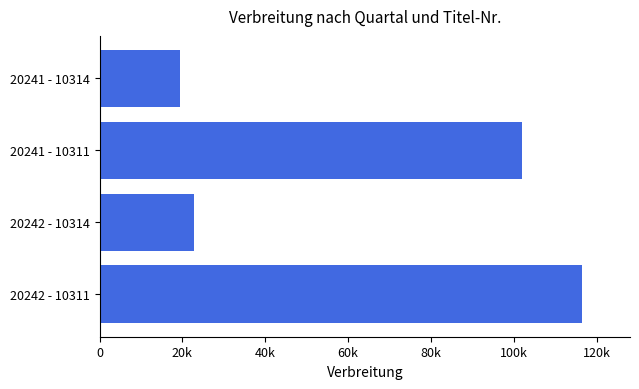

Does the chart contain any negative values?

No